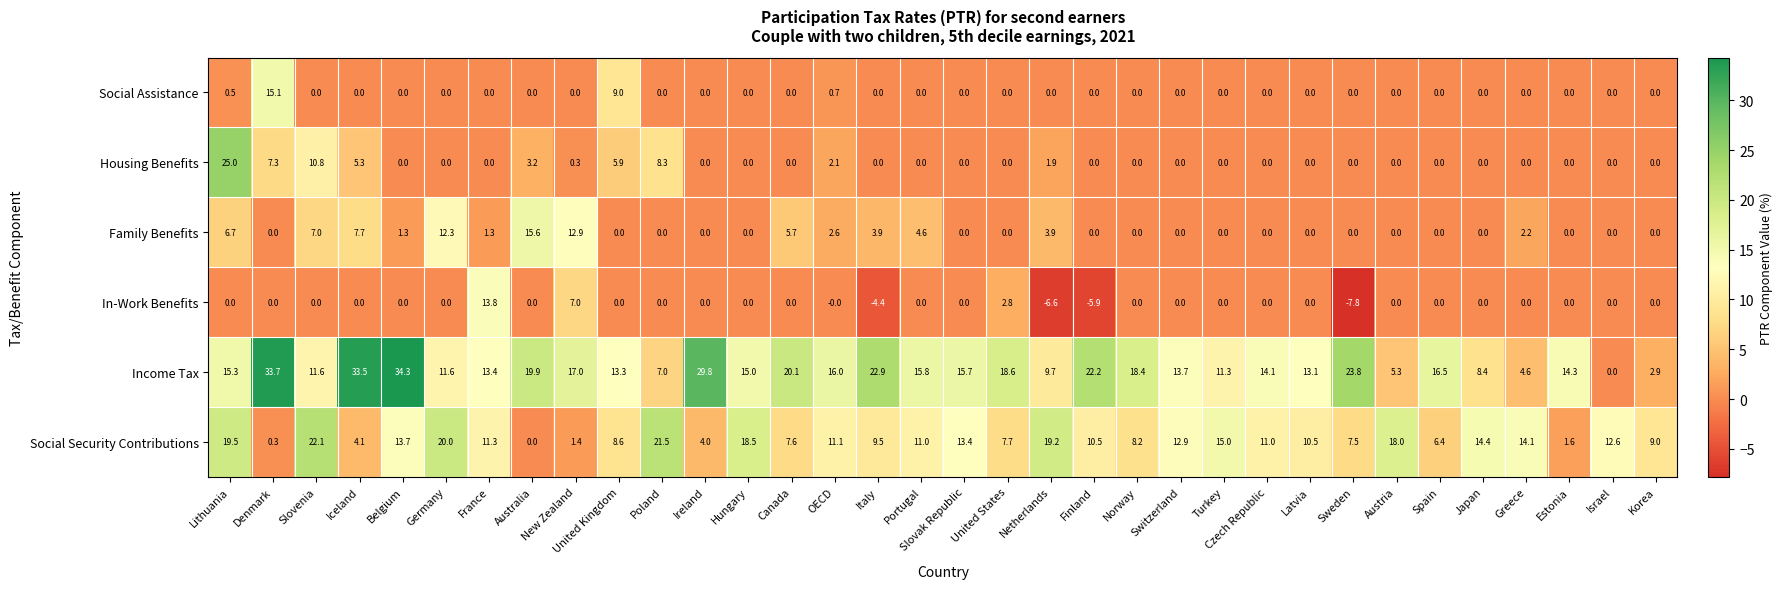

What is the total value across all series at France?

39.8